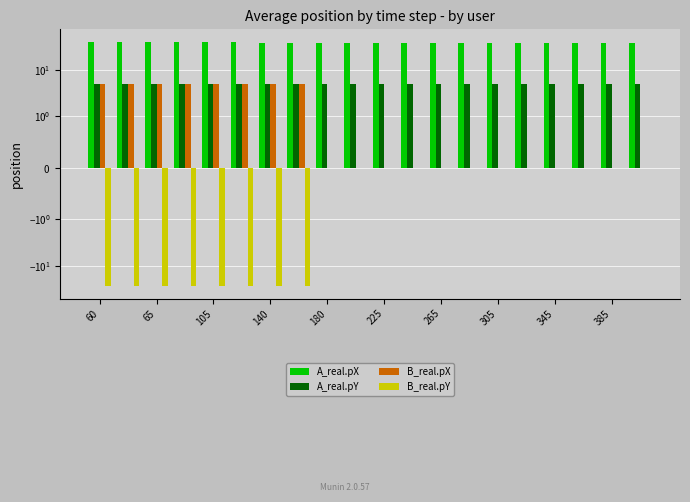

What is the value of the A_real.pX bar at the 15th from the left?

38